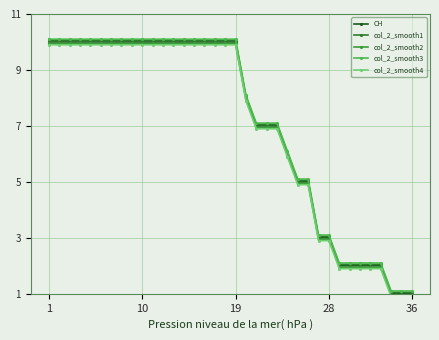

Which series has the largest total across all categories?

col_2_smooth3